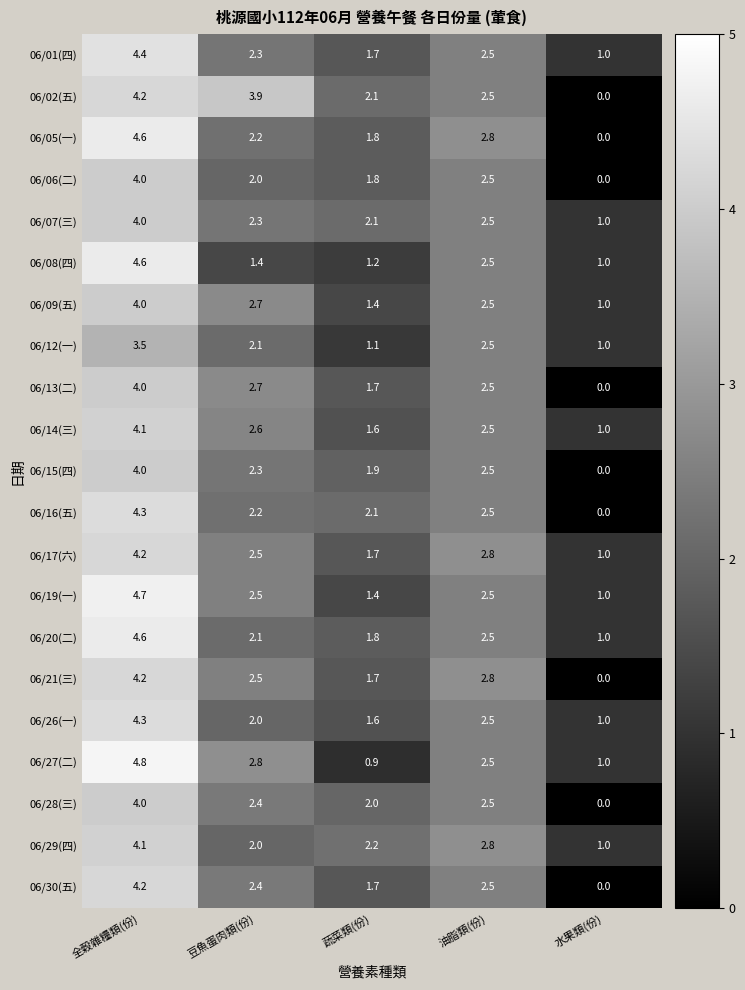

Is it true that 06/15(四) equals 6.8 at 全穀雜糧類(份)?

False